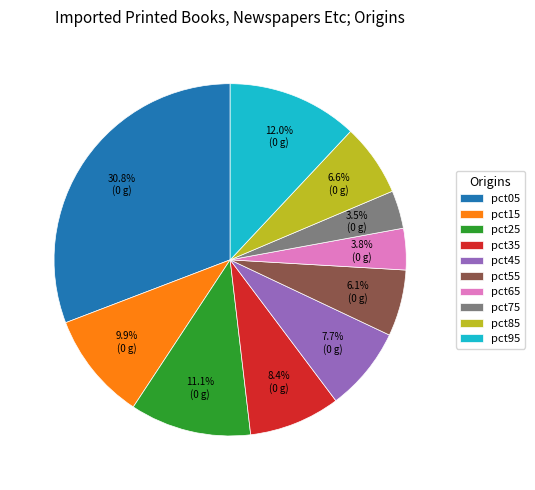

Between pct55 and pct35, which is larger?

pct35